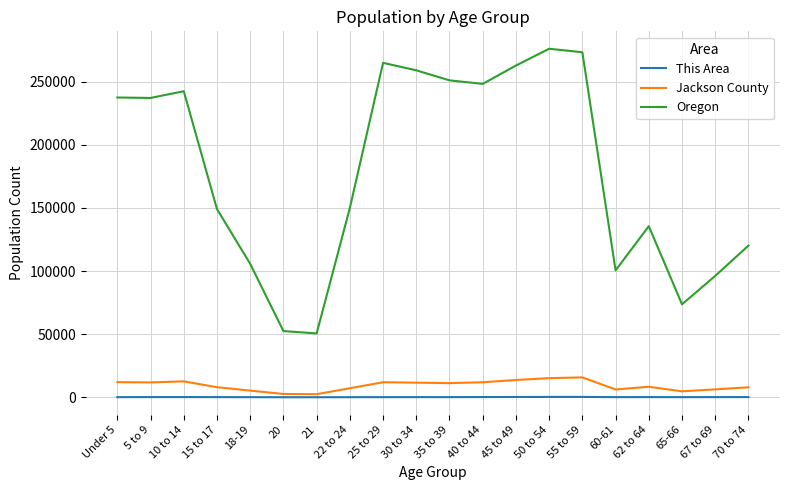

What is the maximum value shown in the chart?

276196